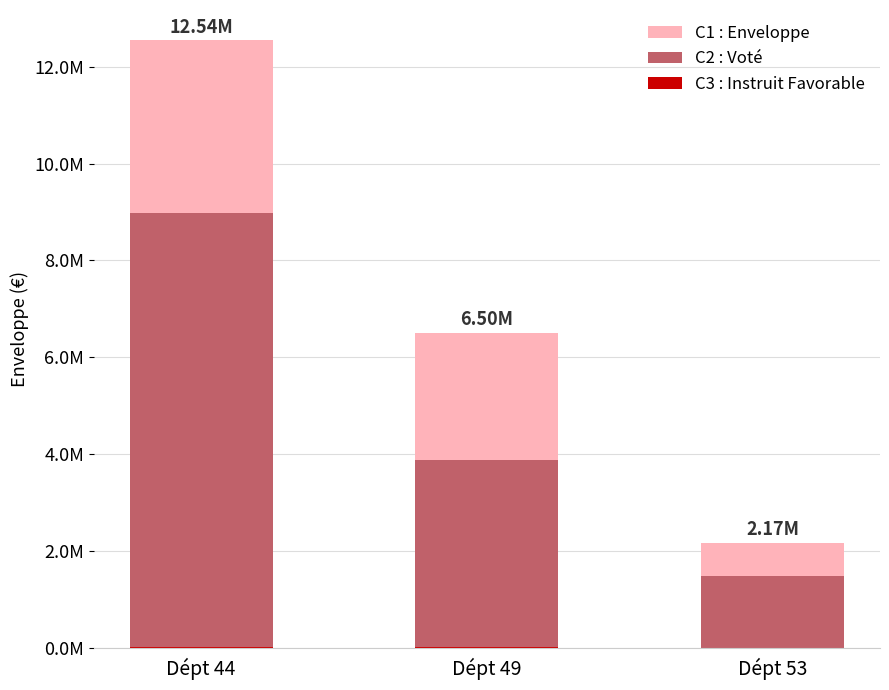

What is the sum of the C2 : Voté values at Dépt 49 and Dépt 53?

5385500.0